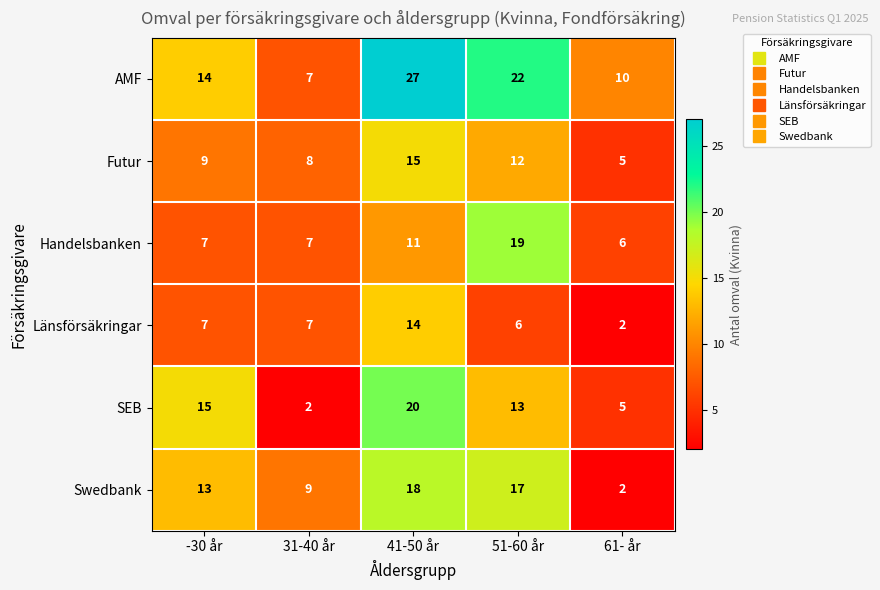

Which series has the largest range (max minus min)?

AMF